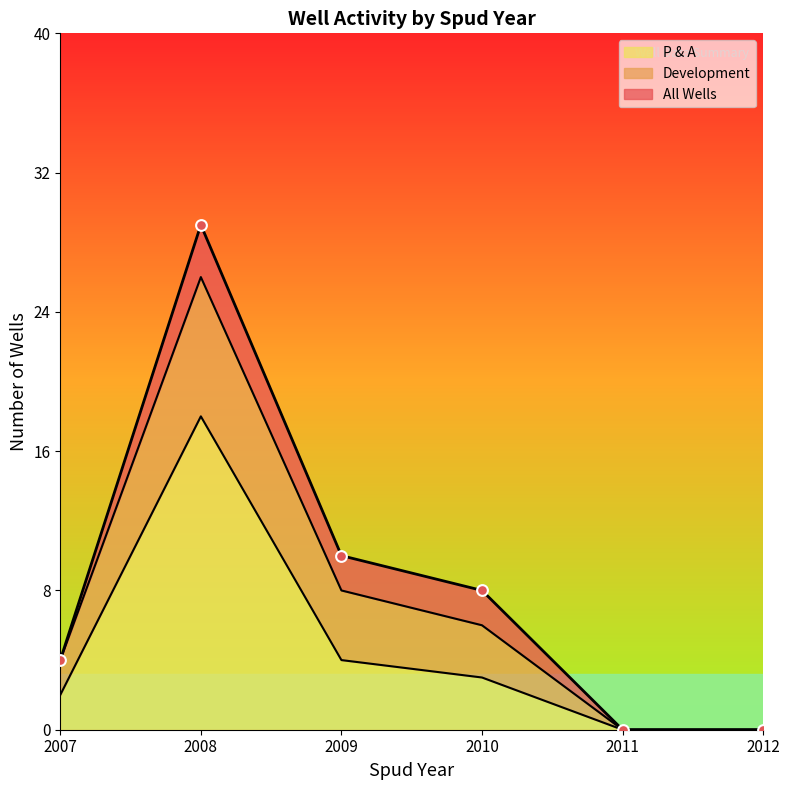

Where is P & A nearest to the value 9?

2009